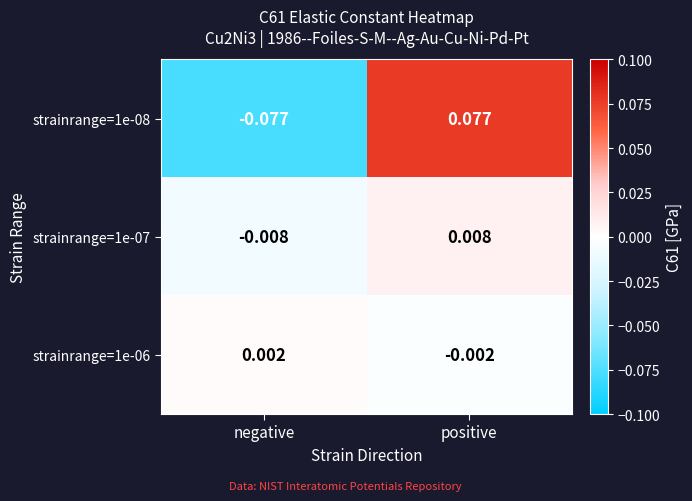

Is the value of strainrange=1e-06 at negative greater than the value of strainrange=1e-07 at negative?

Yes